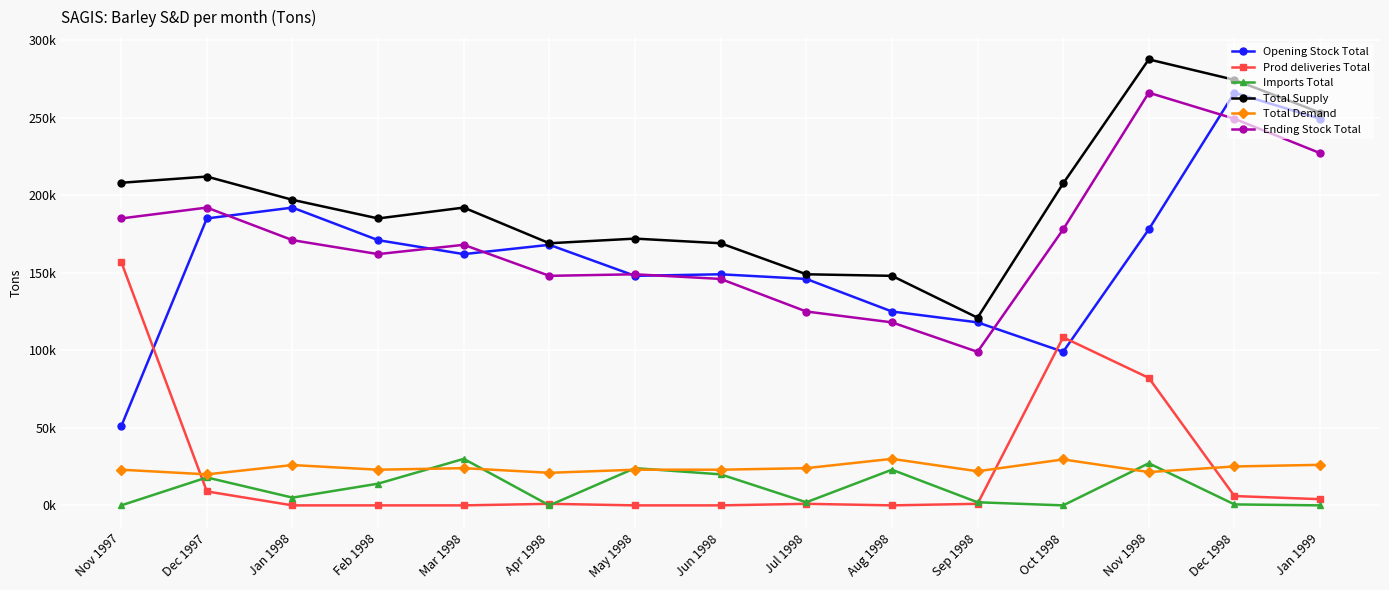

The value of Total Demand at Mar 1998 is 37233. True or false?

False